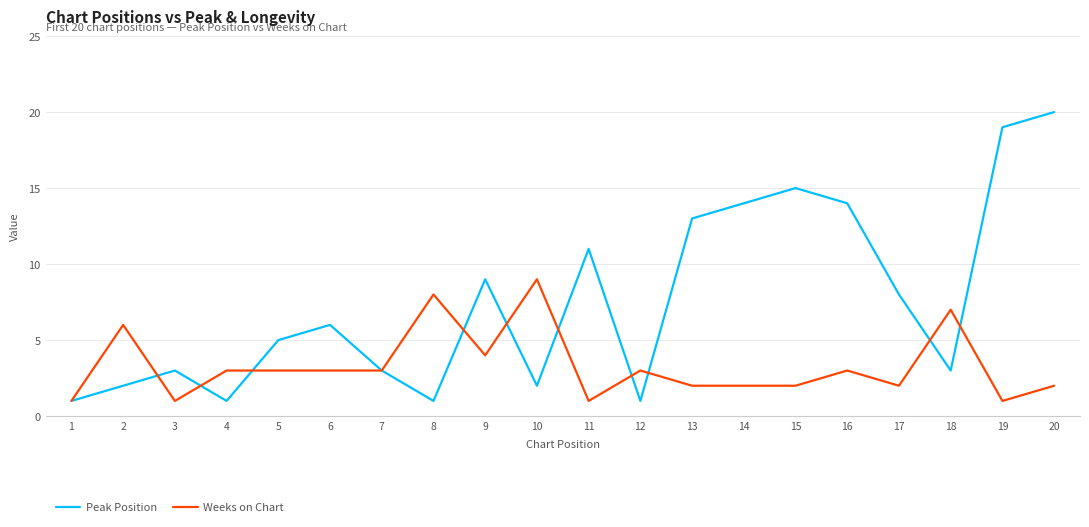

List the series in order of their overall mean, highest first.

Peak Position, Weeks on Chart